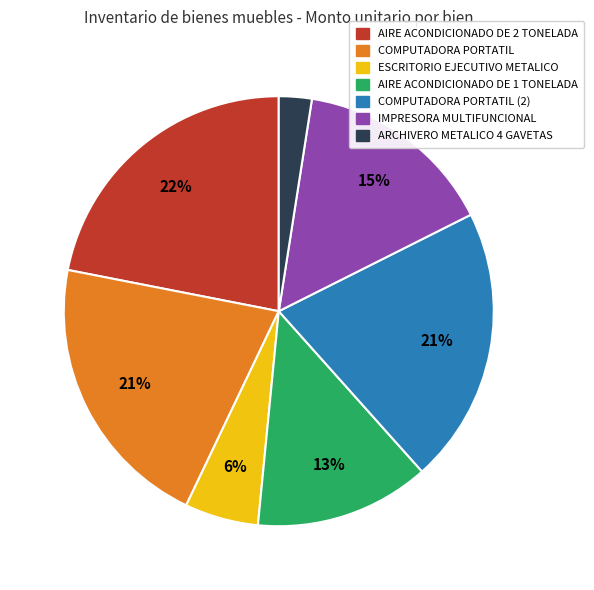

Is there a majority slice in this chart?

No